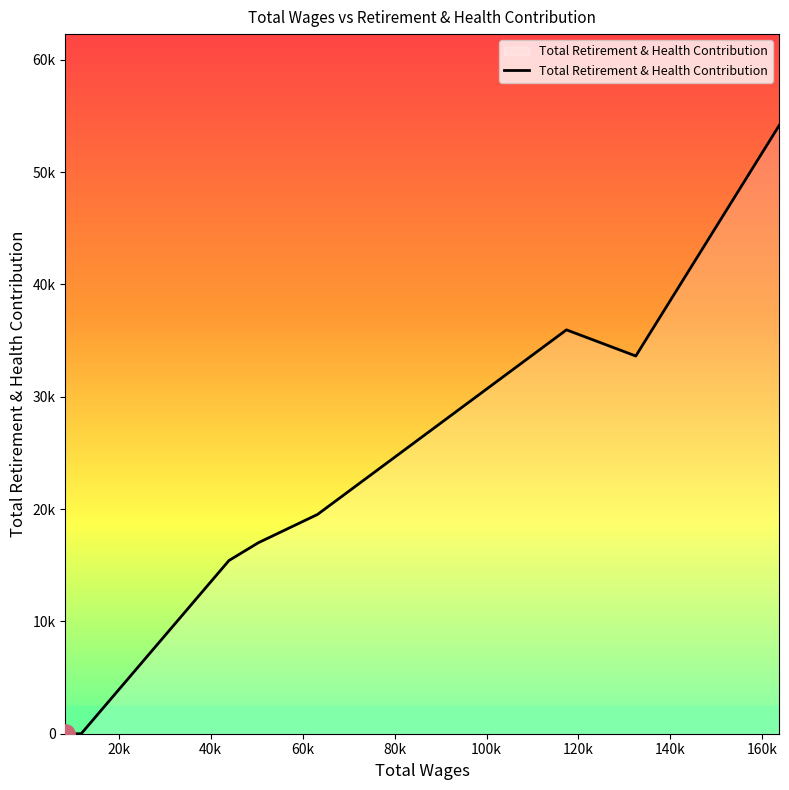

Does the chart display data point markers on the line(s)?

No